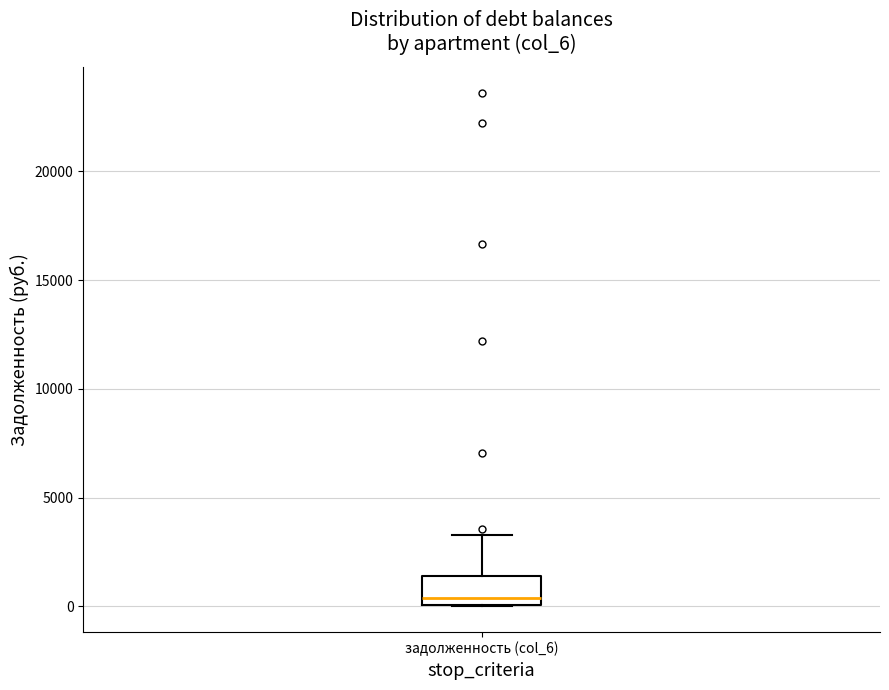

Transcribe this box plot: give where the median line is, the range the box spans, and where the two whiskers end, as read against the y-axis. The values are not printed on the chart, so give them approximately, as read against the axis.

median 500, box 0 to 1500, whiskers 0 to 3500